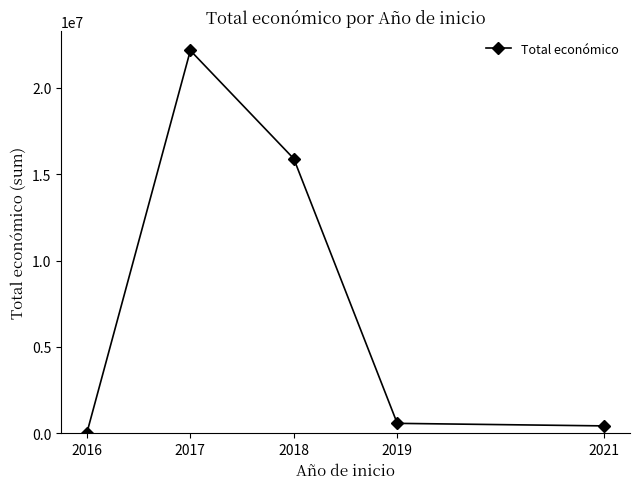

How many lines are shown in the chart?

1